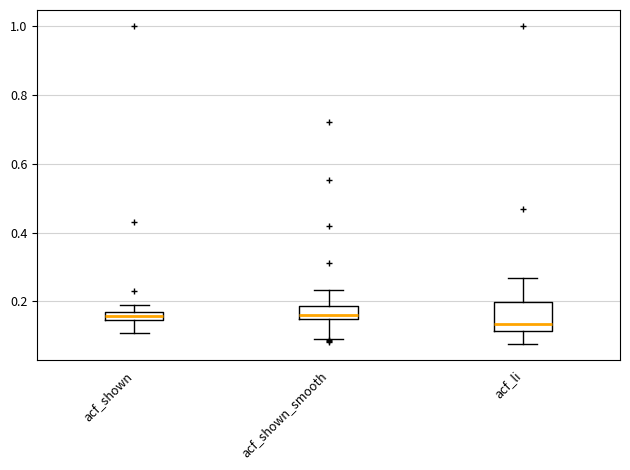

Which box's median line is the lowest?

acf_li